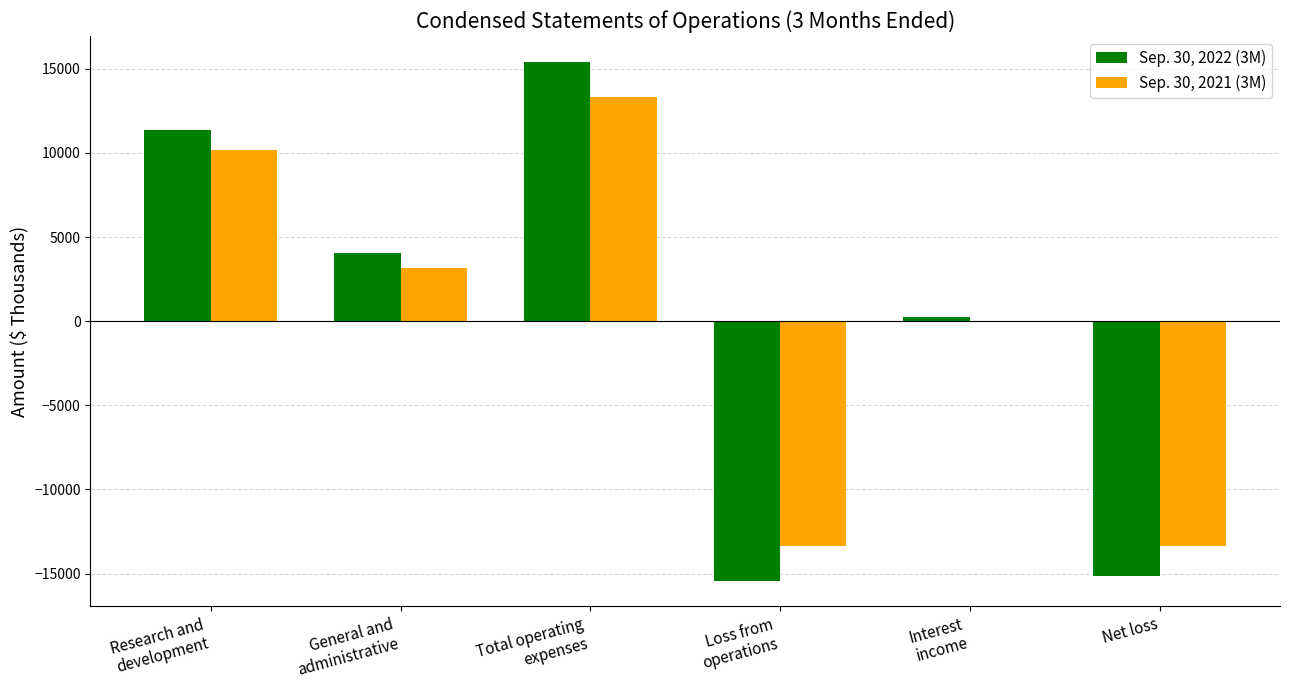

Read the Sep. 30, 2022 (3M) value at Loss from
operations, to the nearest 50.

-15400